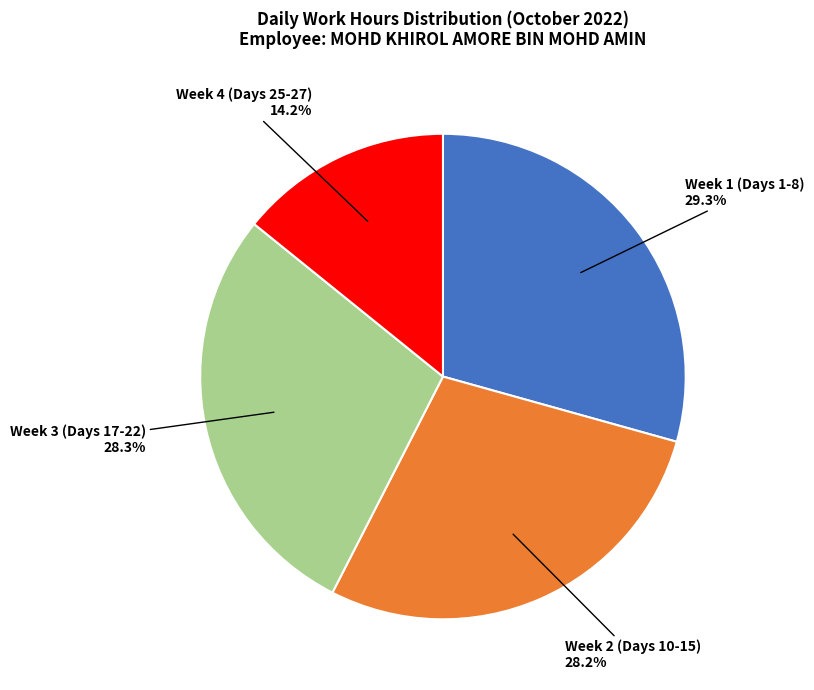

Approximately how many times larger is the value at Week 1 (Days 1-8) compared to Week 3 (Days 17-22)?

1.0